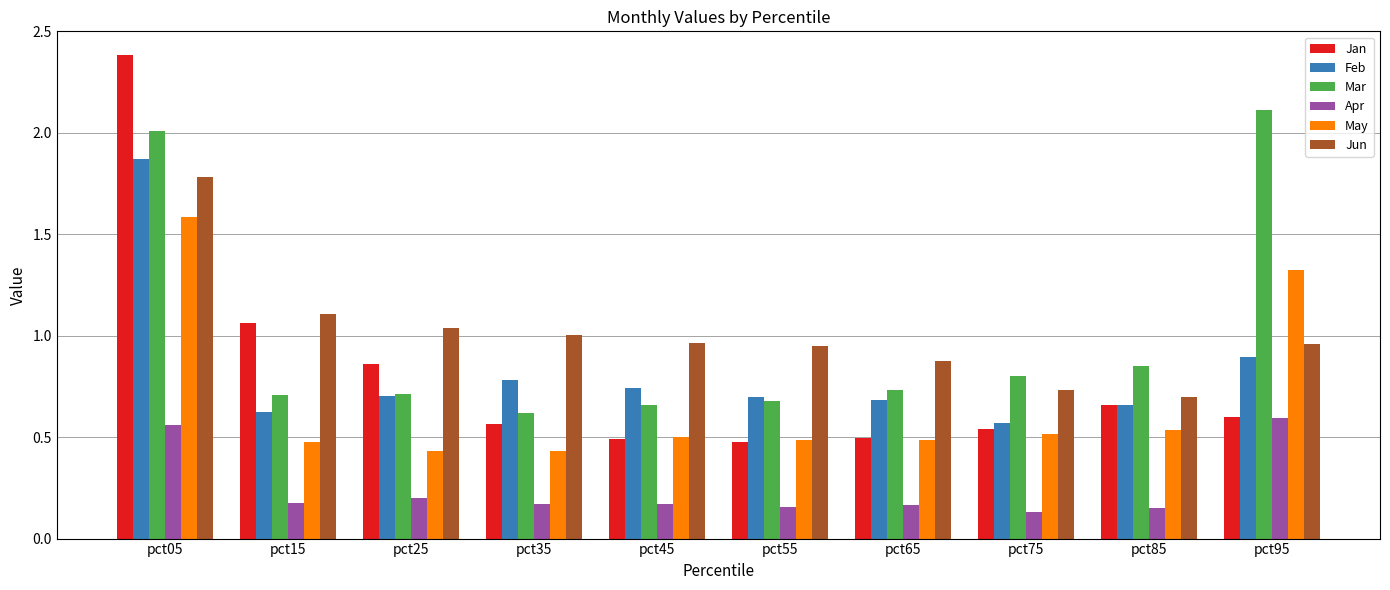

What are all the series names shown in the legend?

Jan, Feb, Mar, Apr, May, Jun